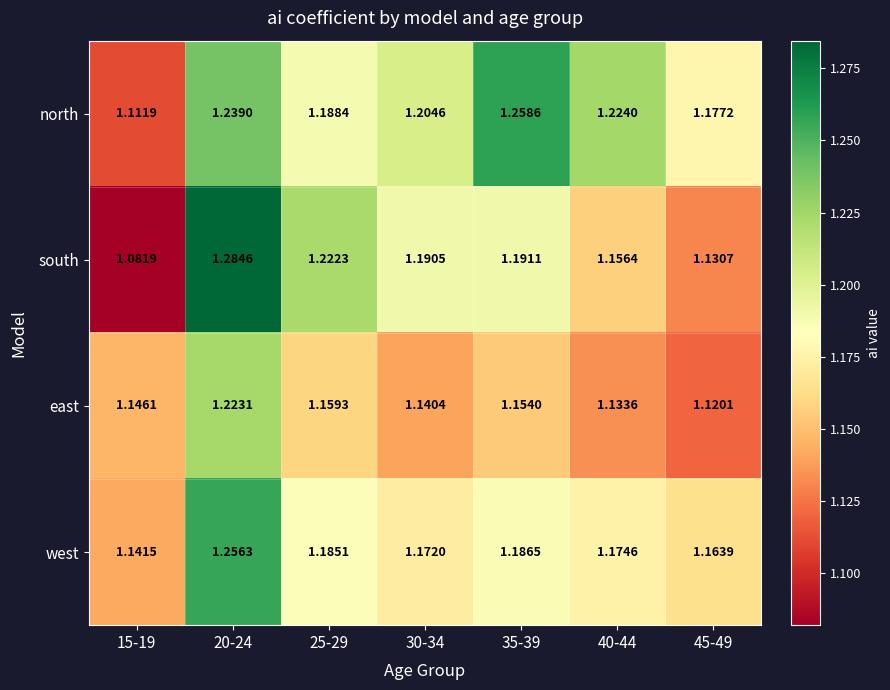

List the series in order of their peak value, lowest first.

east, west, north, south